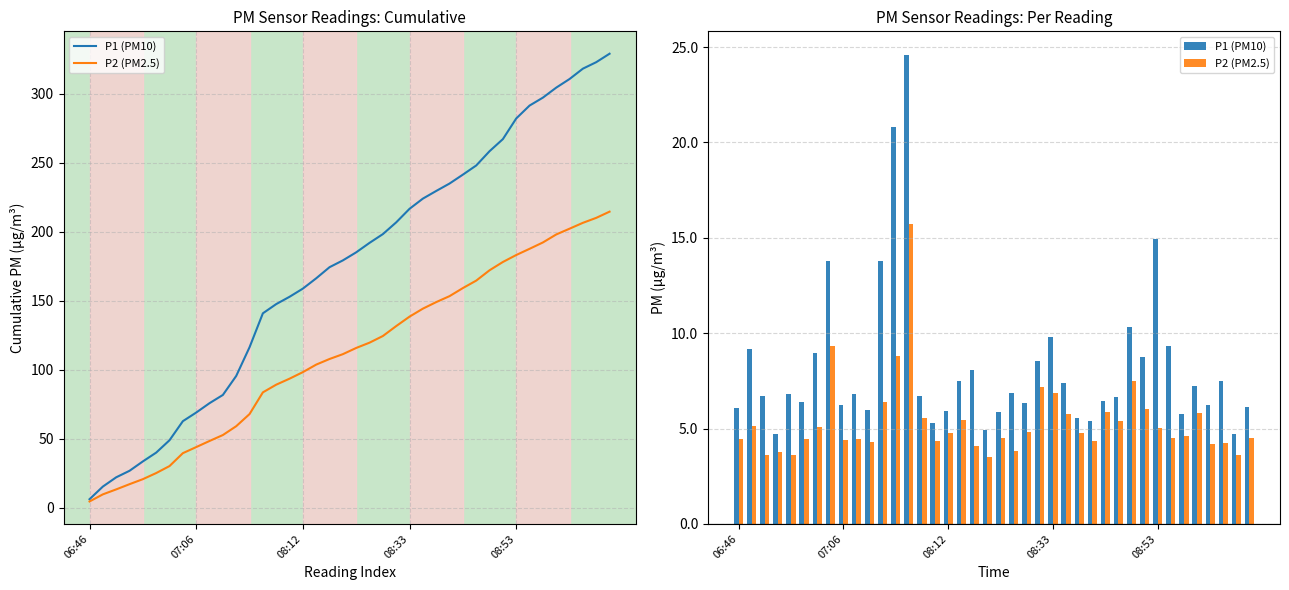

Rank the series by their average value, from highest to lowest.

P1 (PM10), P2 (PM2.5)